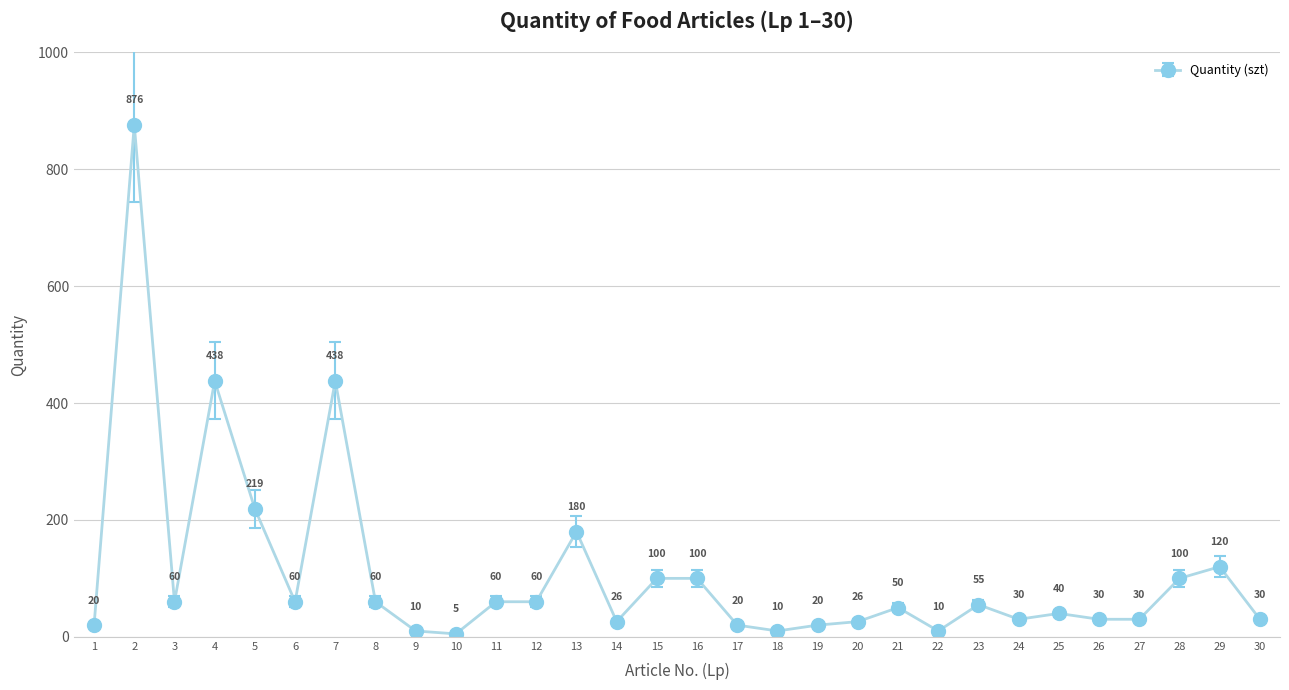

Where is the first local minimum?

3